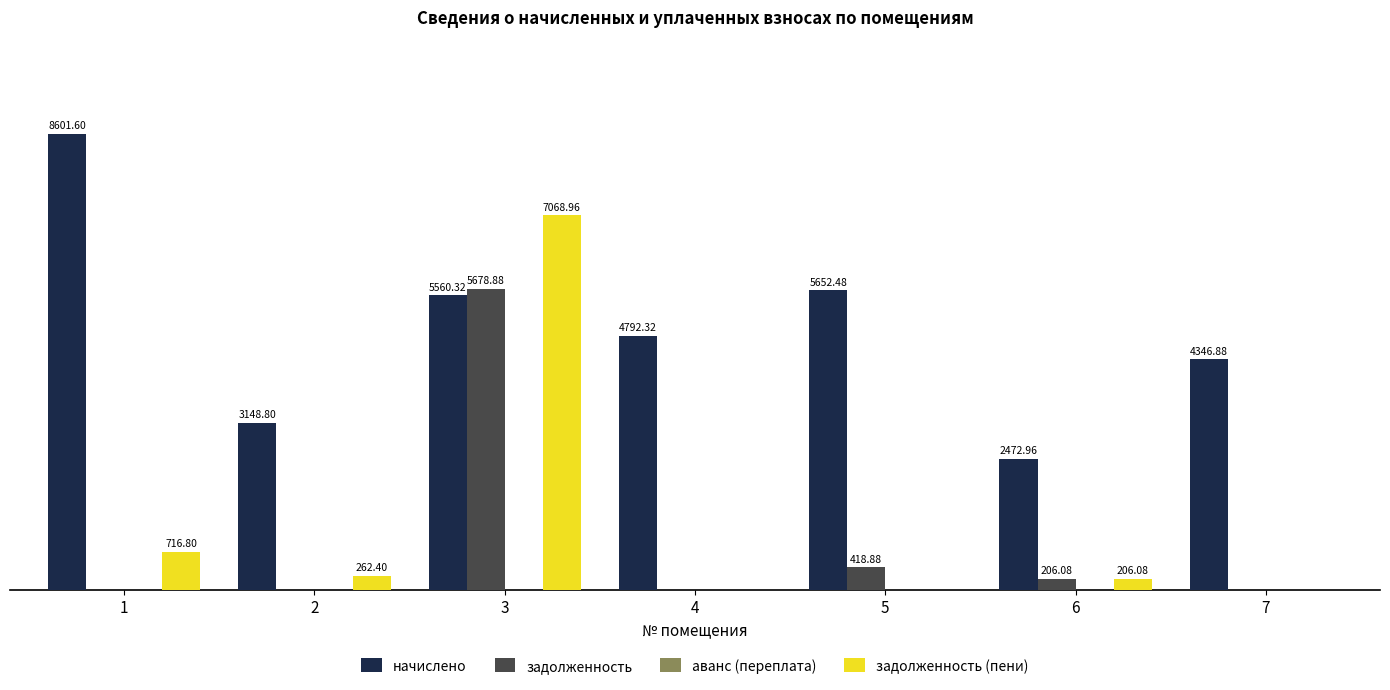

Between 6 and 7, which series saw the biggest shift?

начислено